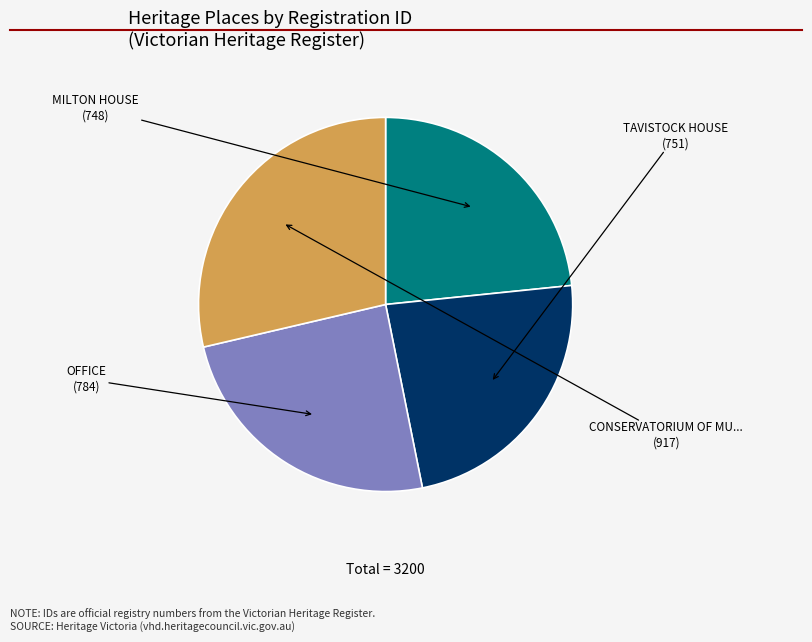

Is there any slice that represents more than half of the pie?

No